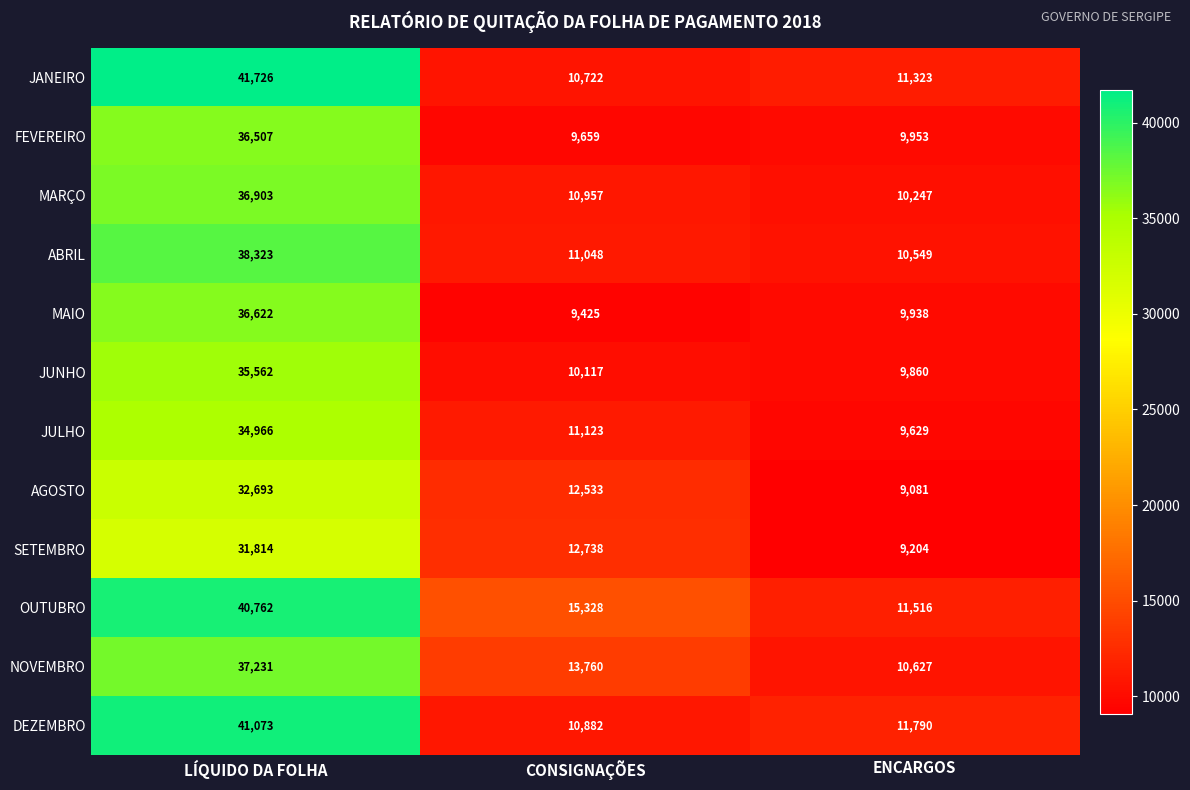

How many values in the FEVEREIRO series are below 9953?

1